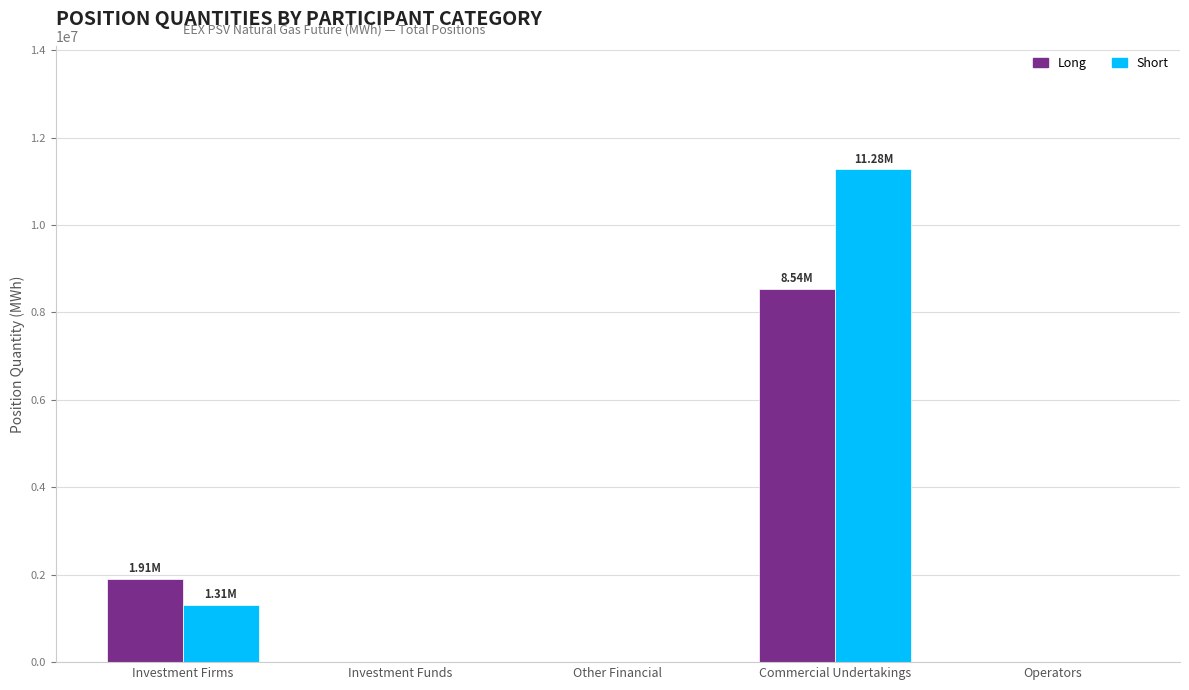

At which label is Long closest to 4269000?

Investment Firms